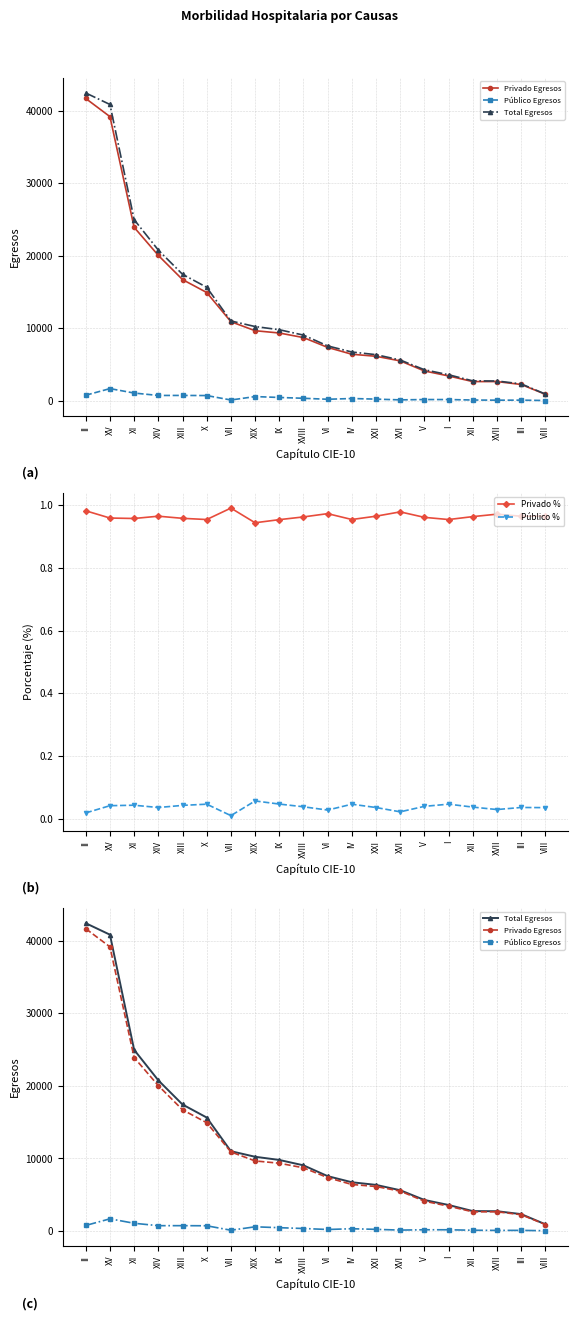

What are all the series names shown in the legend?

Privado Egresos, Público Egresos, Total Egresos, Privado %, Público %